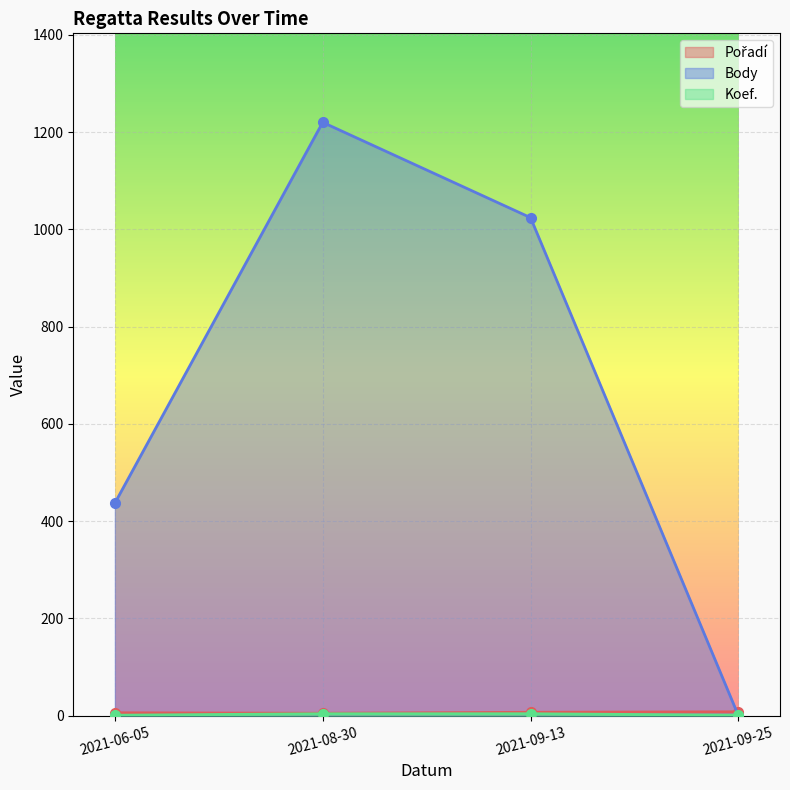

What is the label of the 4th point from the left?

2021-09-25